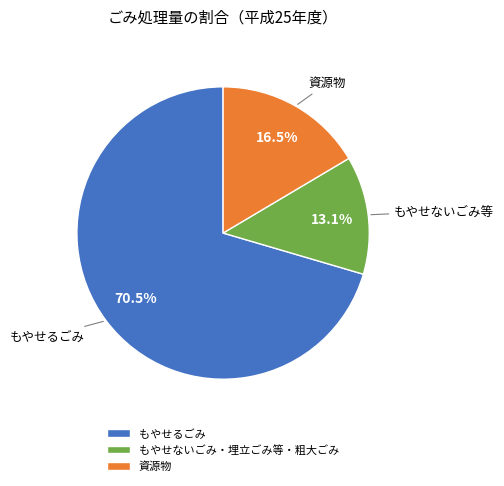

Which slice is the smallest?

もやせないごみ・埋立ごみ等・粗大ごみ